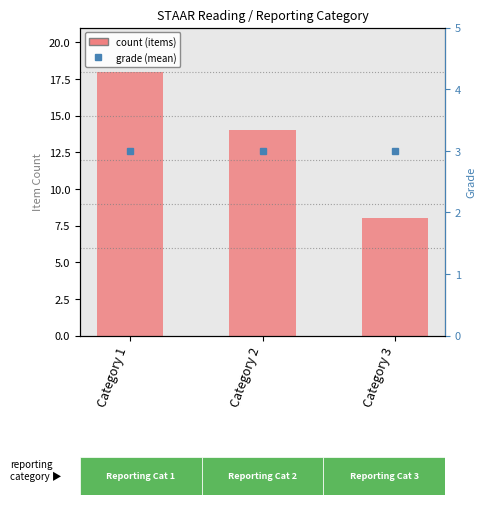

What is the value of the count (items) bar at the 3rd from the left?

8